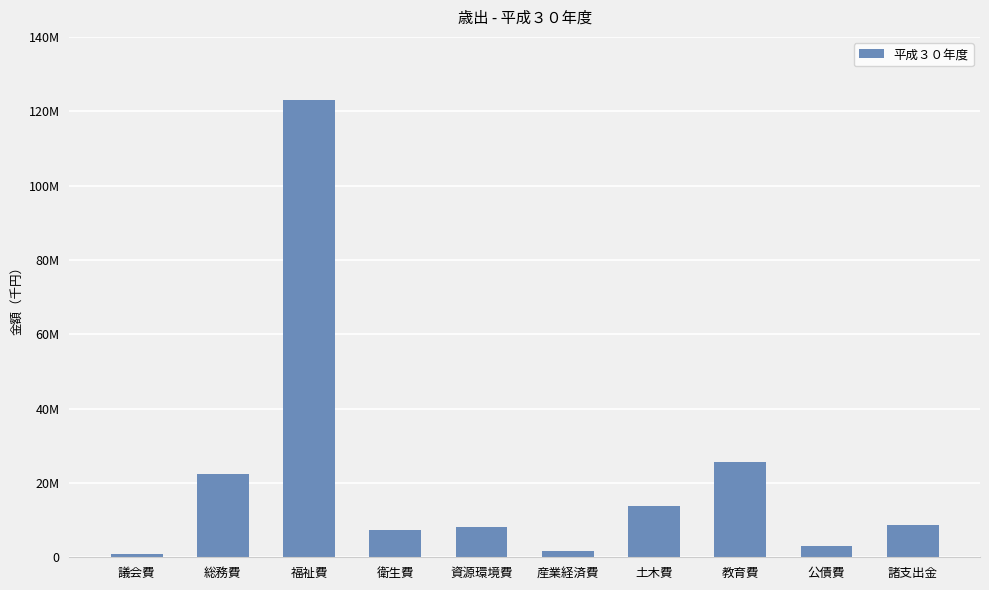

List the labels in order of value, smallest first.

議会費, 産業経済費, 公債費, 衛生費, 資源環境費, 諸支出金, 土木費, 総務費, 教育費, 福祉費